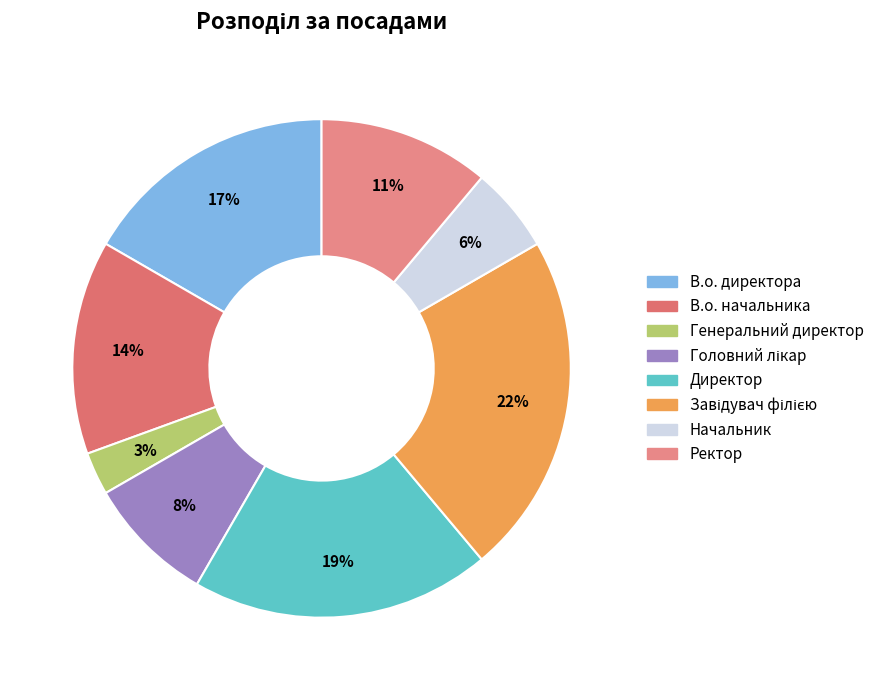

The Генеральний директор slice represents 1% of the pie. True or false?

False